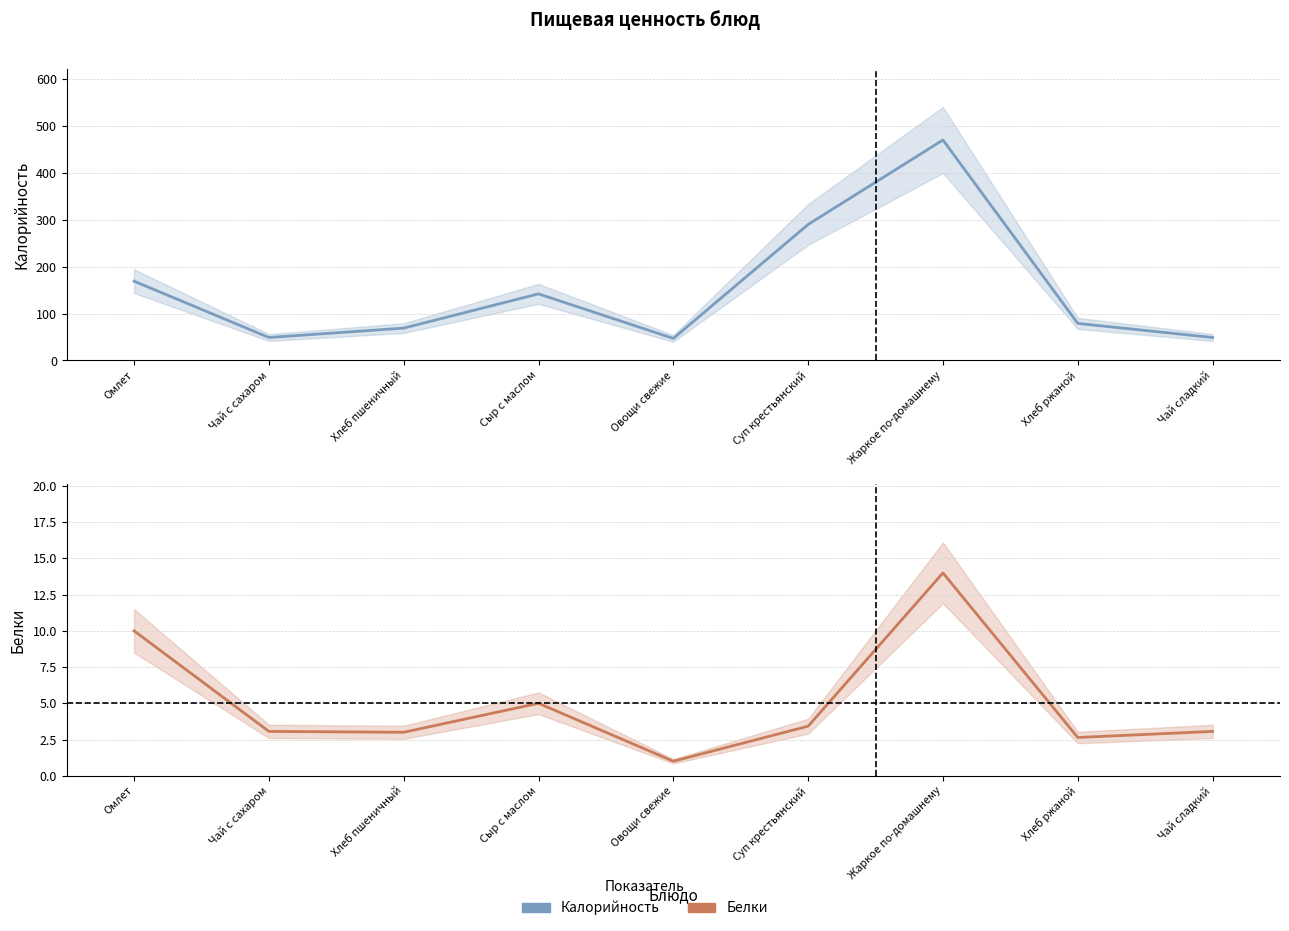

What is the difference between the Калорийность values at Сыр с маслом and Чай с сахаром?

93.0